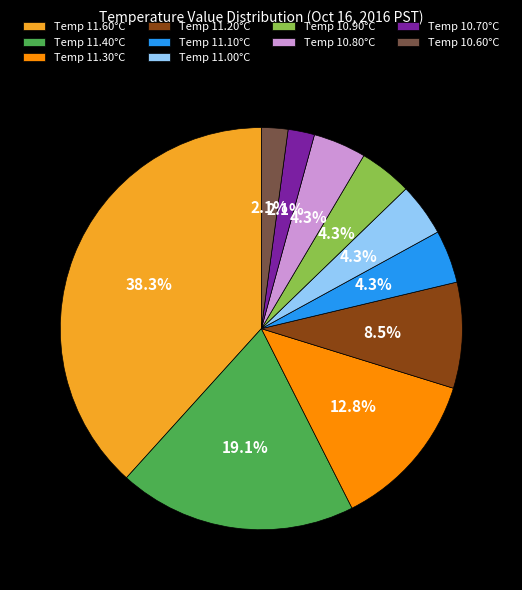

Is there any slice that represents more than half of the pie?

No